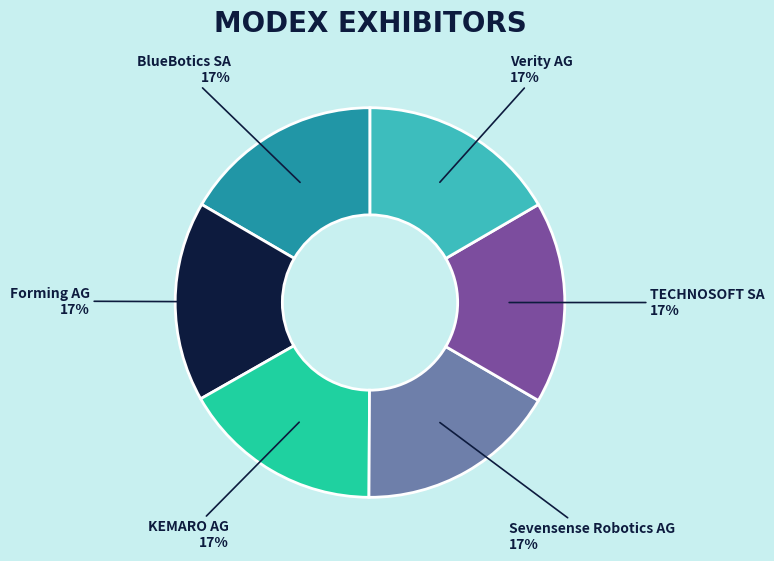

Does any single category account for the majority?

No